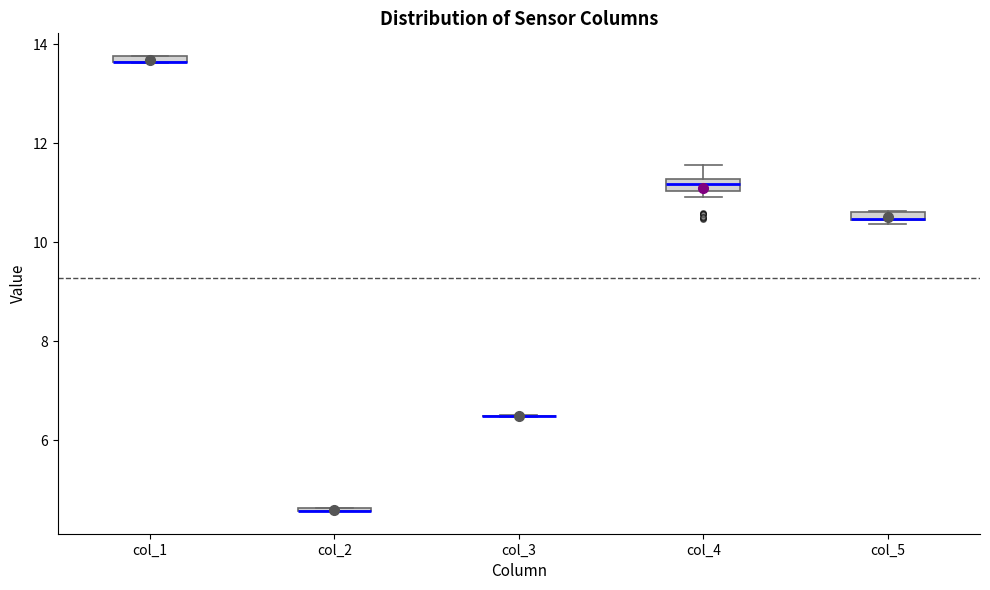

Where is the lower edge of the box for col_4 on the y-axis? The values are not printed on the chart, so give them approximately, as read against the axis.

11.0